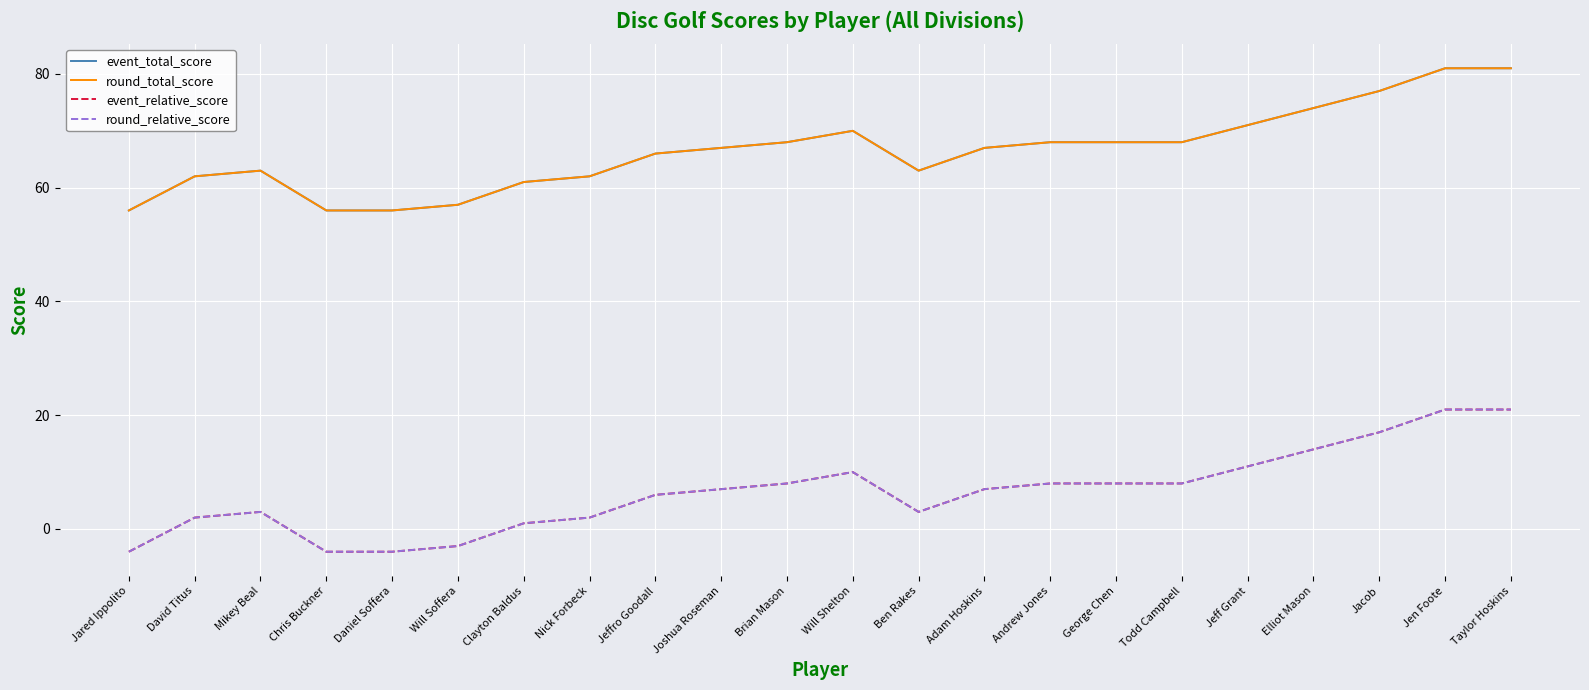

What is the difference between the highest and lowest values at Jen Foote?

60